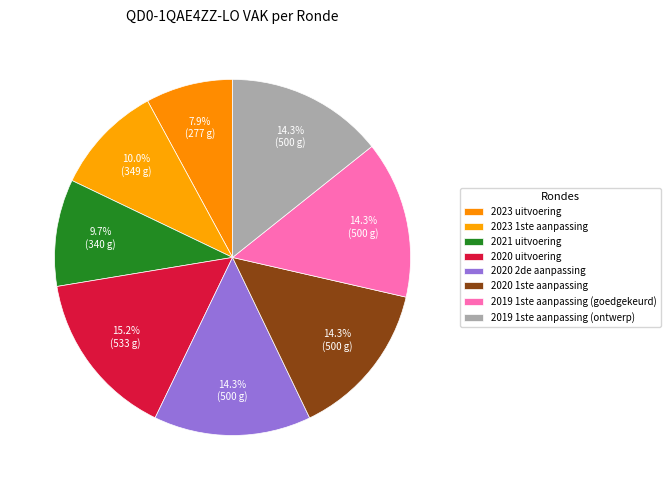

How much of the chart is everything except 2020 uitvoering?

84.8%